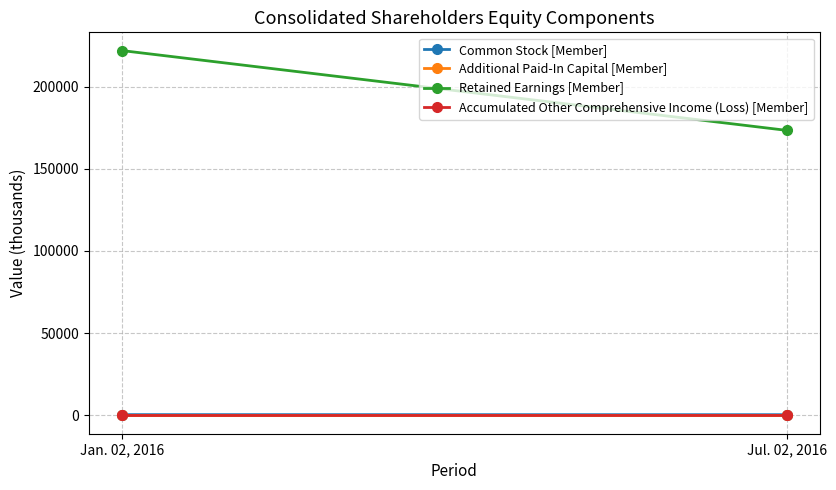

Rank the series at Jul. 02, 2016 from lowest to highest value.

Additional Paid-In Capital [Member], Accumulated Other Comprehensive Income (Loss) [Member], Common Stock [Member], Retained Earnings [Member]